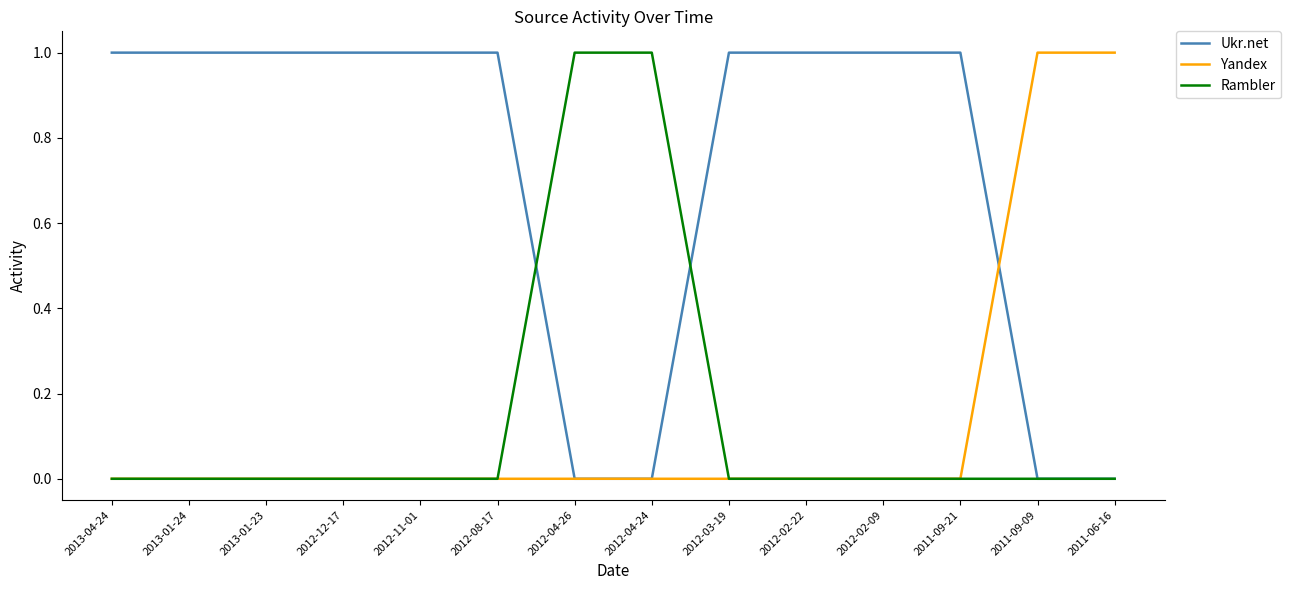

True or false: Rambler has a value of 2 at 2012-04-26.

False